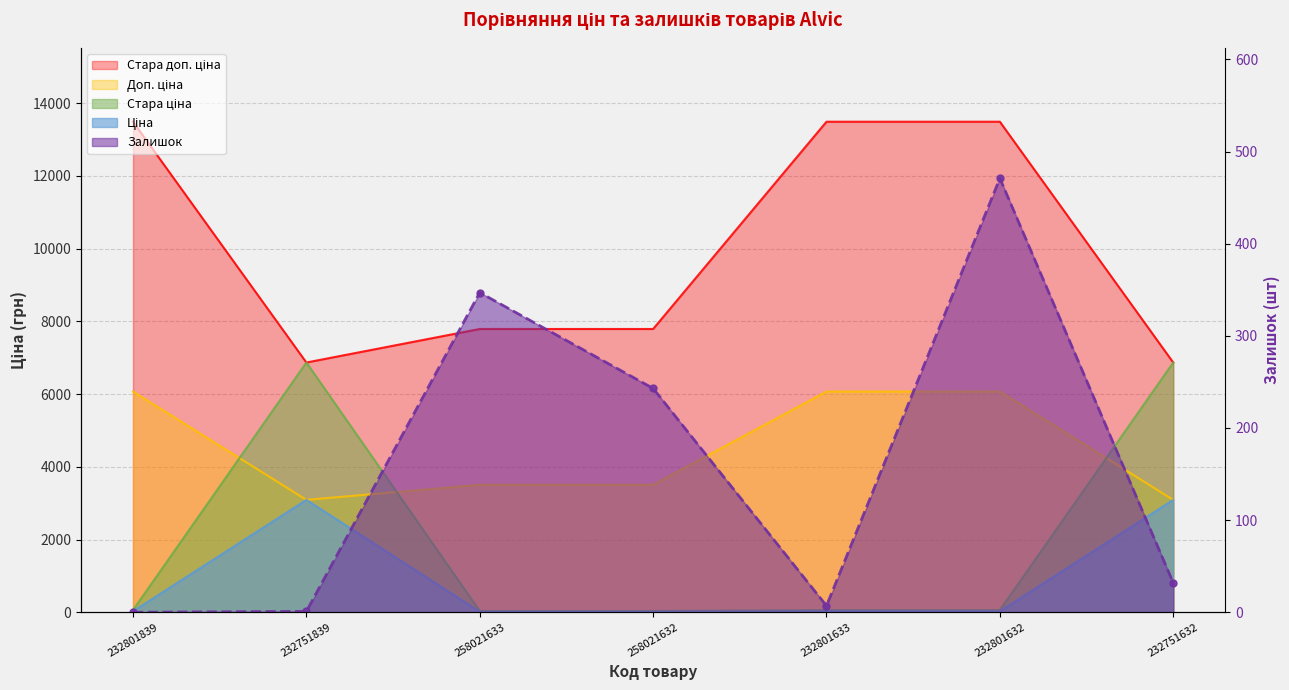

True or false: Доп. ціна and Залишок intersect in this chart.

False